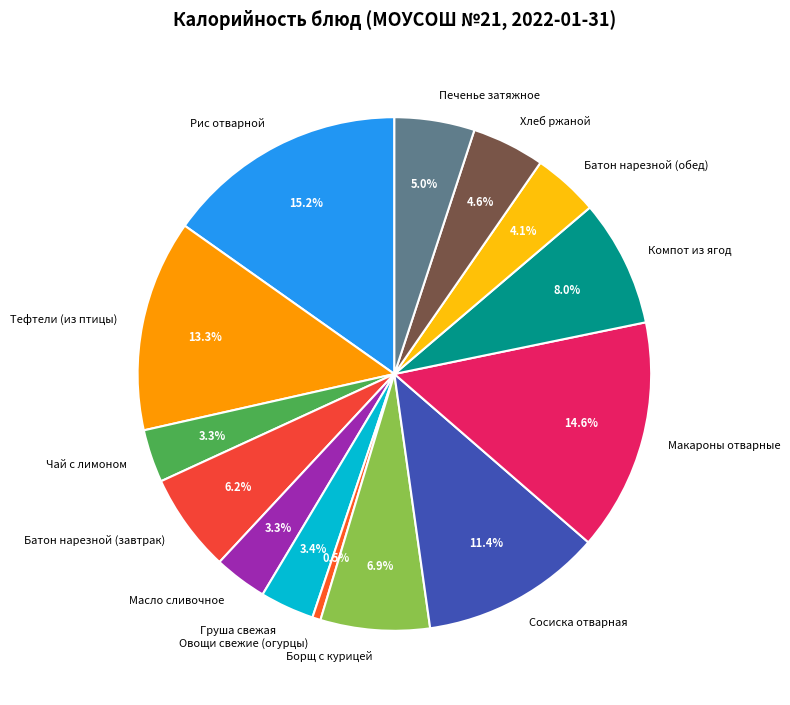

Do Тефтели (из птицы) and Рис отварной together represent more than half of the pie?

No